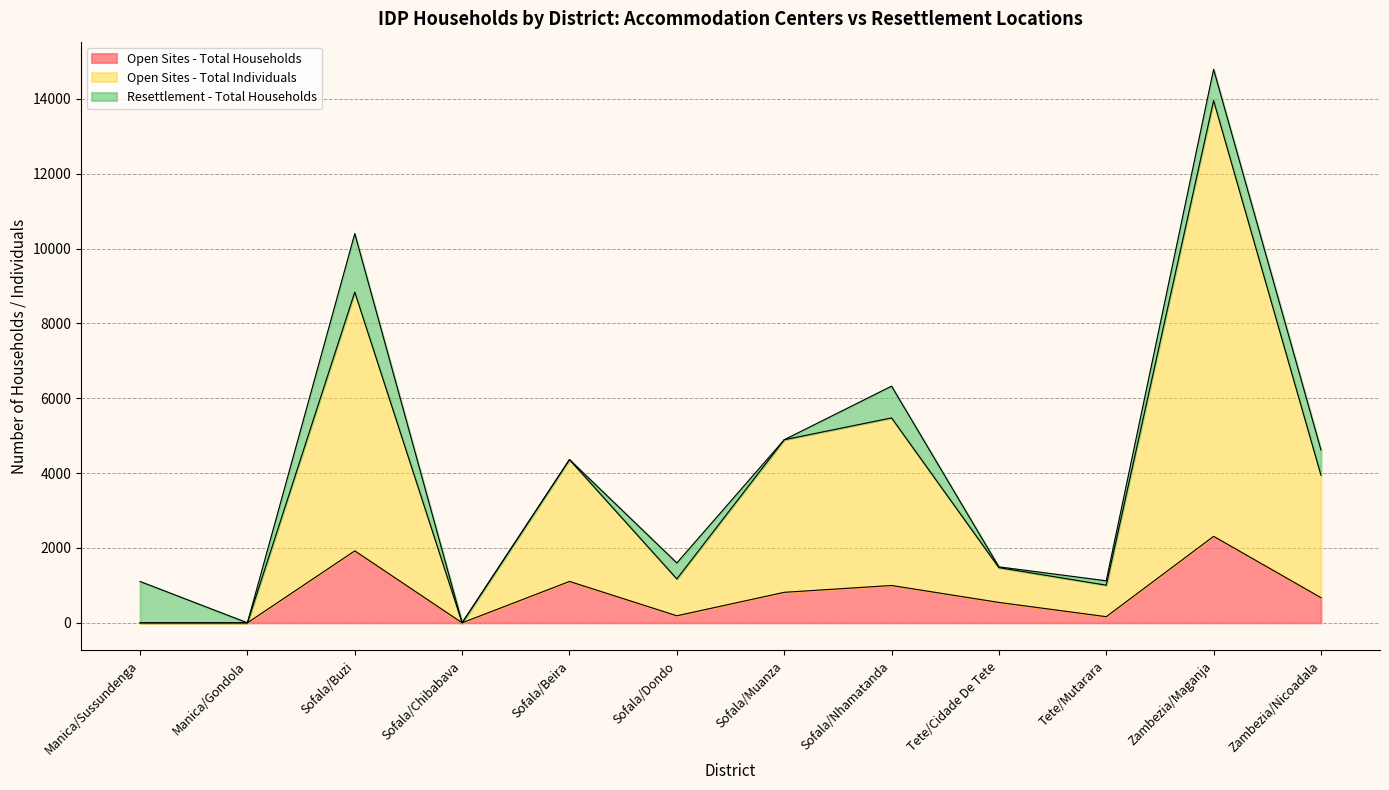

Which category has the highest value in the Open Sites - Total Households series?

Zambezia/Maganja